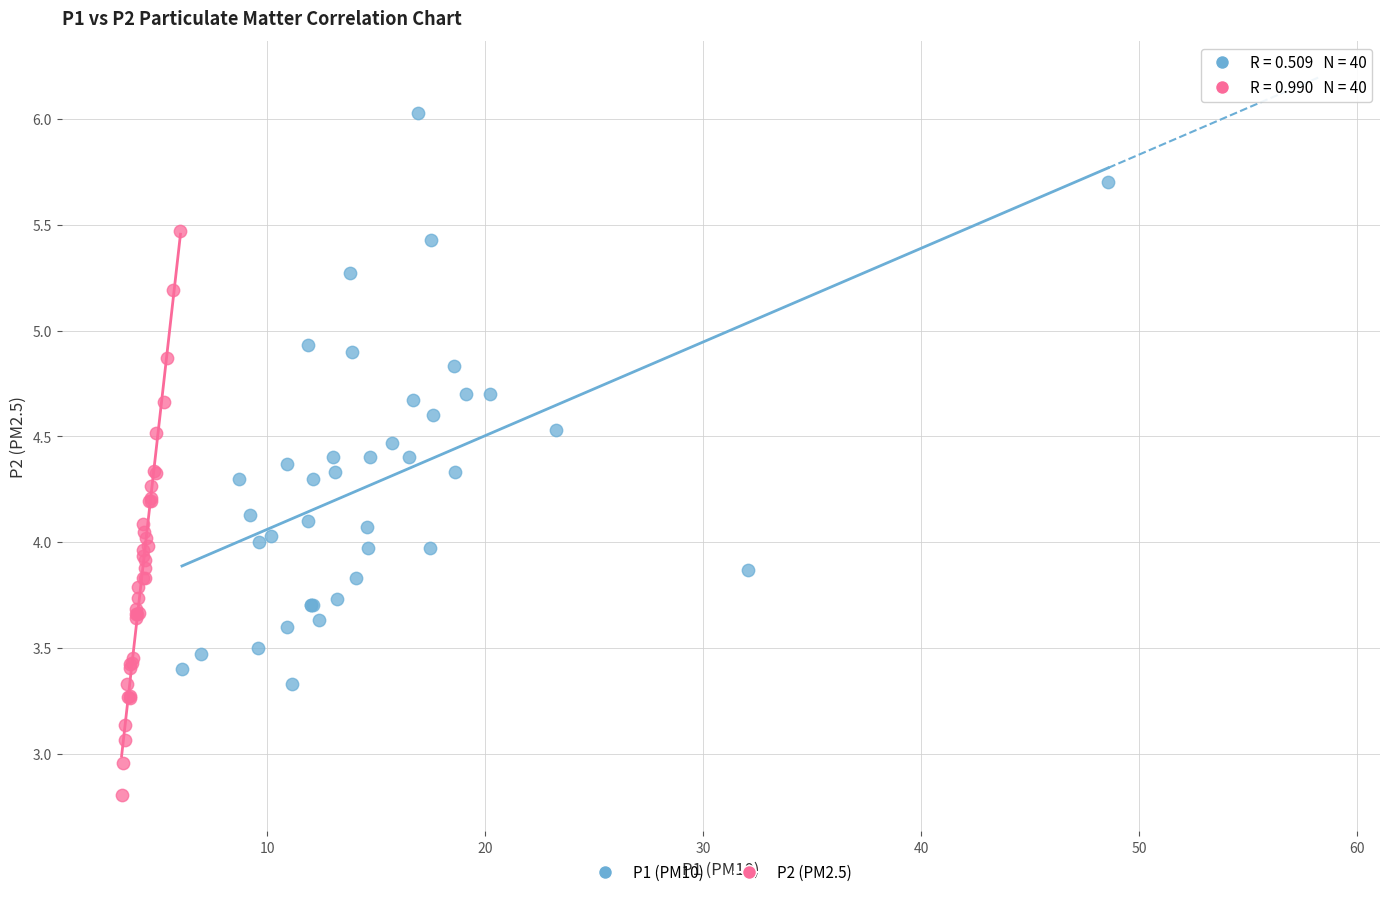

Which series has the largest Y range (max minus min)?

P1 (PM10)